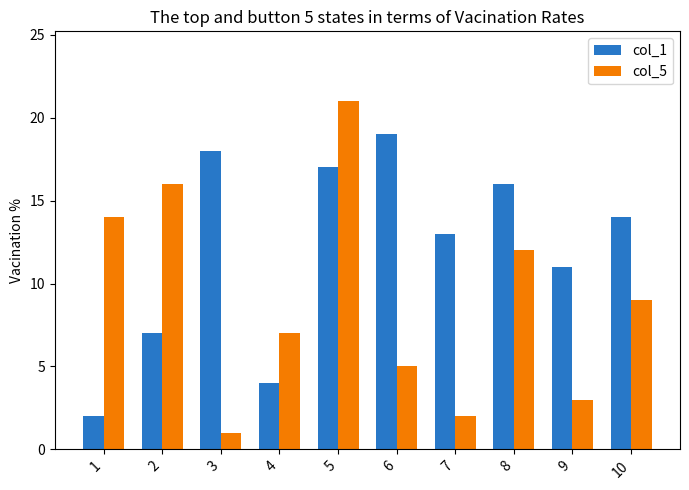

What is the minimum value for col_5?

1